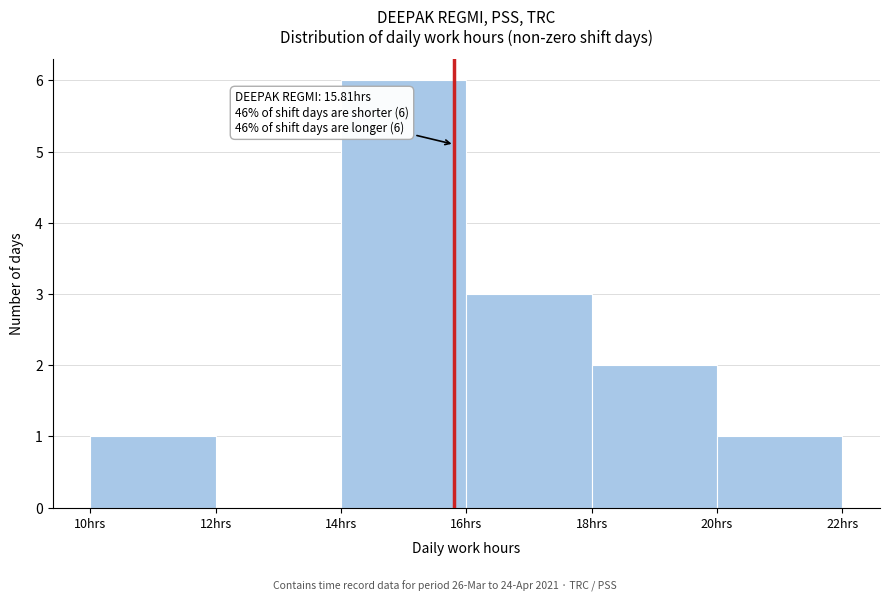

Which range on the x-axis has the tallest bar?

14 to 16